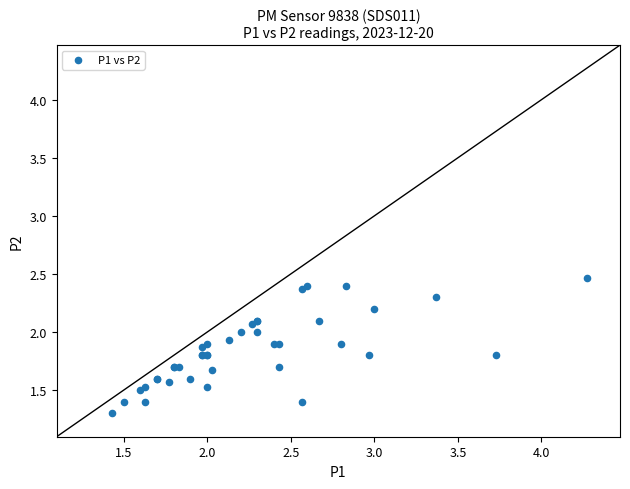

What Y value in the scatter plot is closest to 1?

1.3